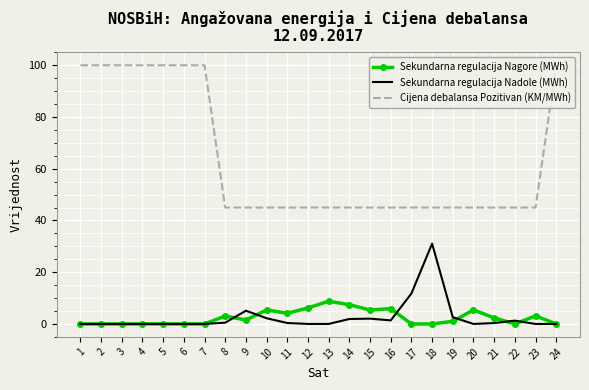

What is the maximum value shown in the chart?

100.0